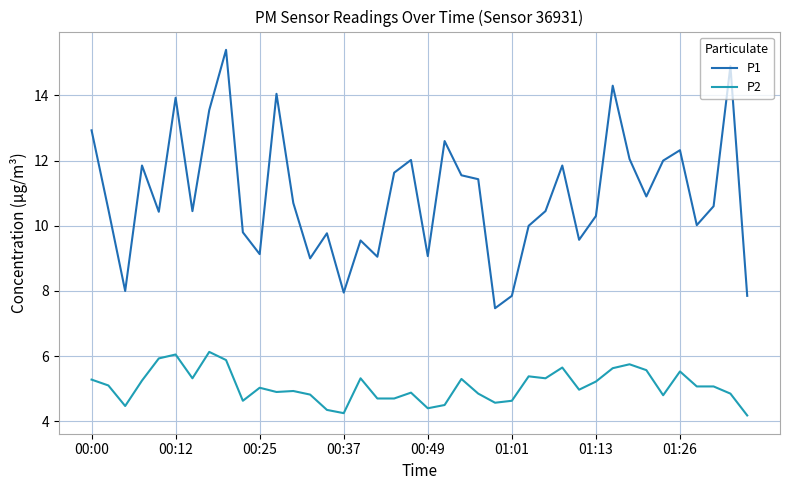

True or false: P1 and P2 intersect in this chart.

False